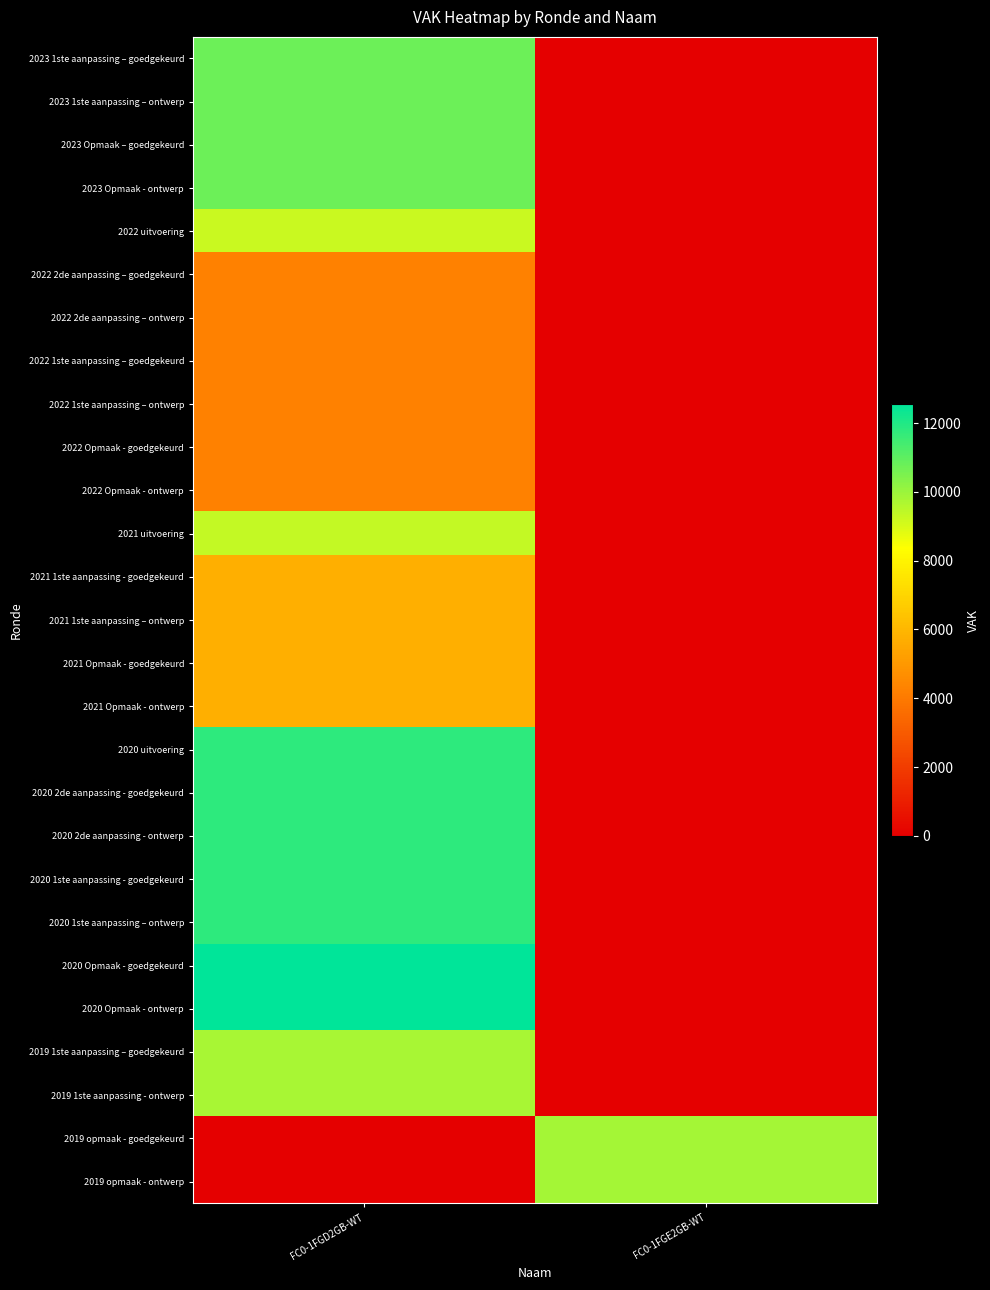

Which label corresponds to the smallest value in the chart?

FC0-1FGE2GB-WT